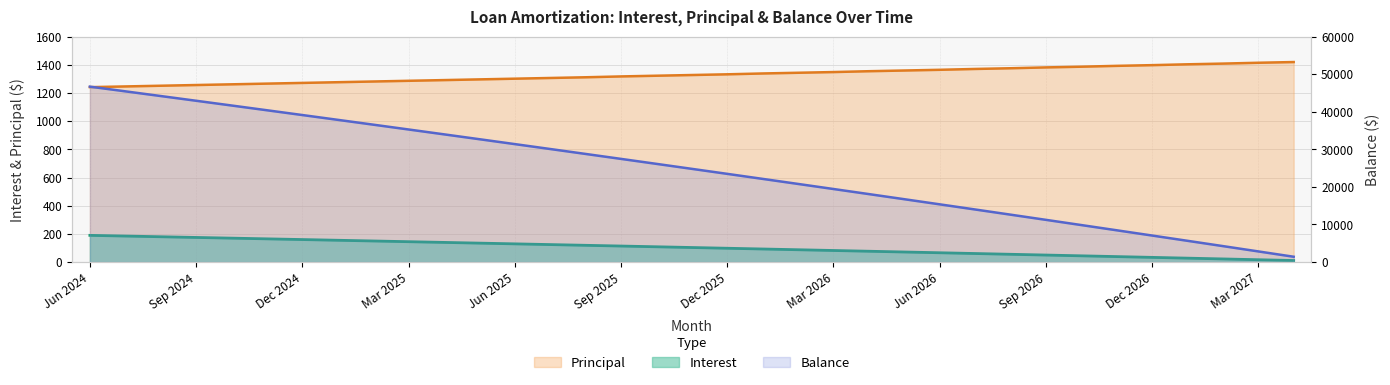

At which label does Interest reach its peak?

Jun 2024